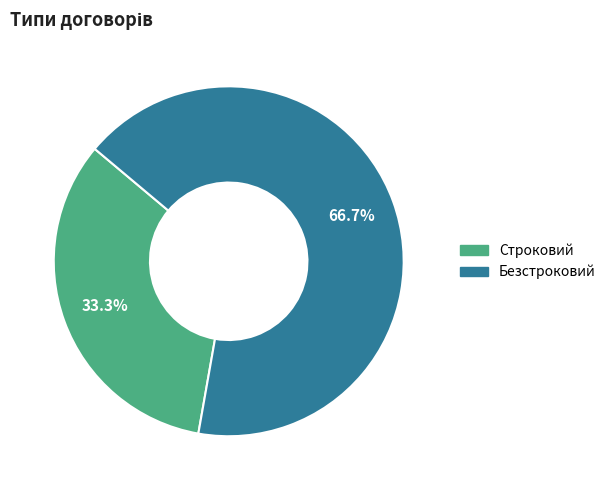

Count the number of slices in the pie.

2